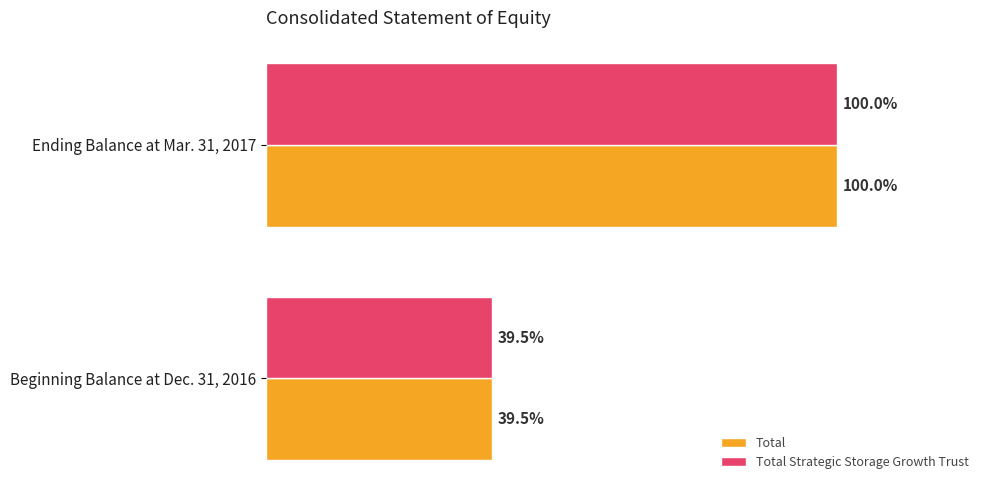

Reading left to right, what are all the values shown in this chart?

Total: 77572781	196334268
Total Strategic Storage Growth Trust: 77633786	196398651